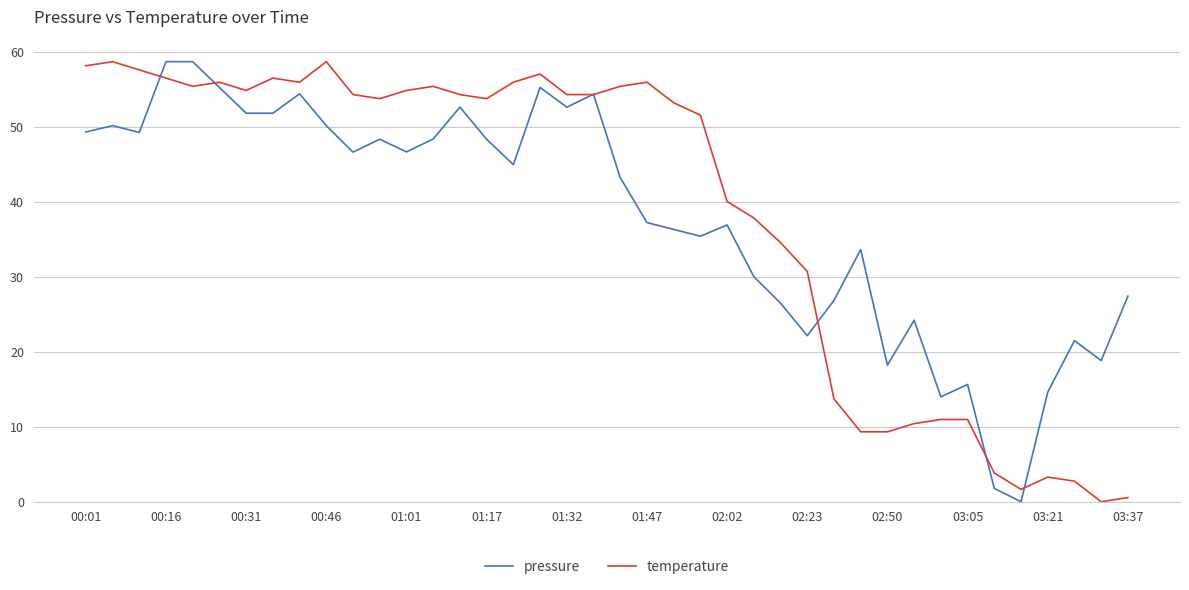

What is the highest value of the pressure series?

58.7